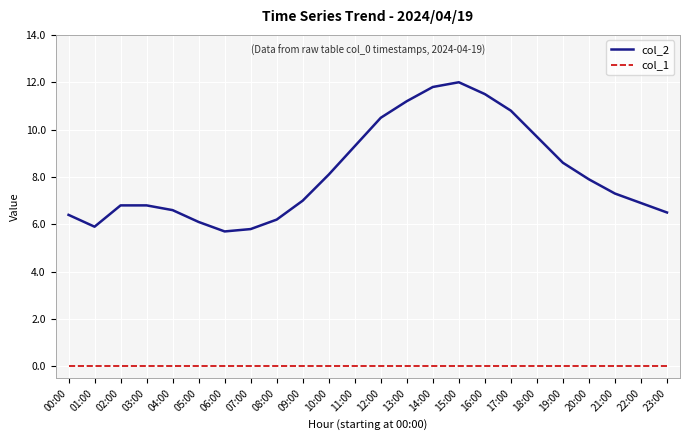

What is the difference between the maximum and minimum values in the col_2 series?

6.3